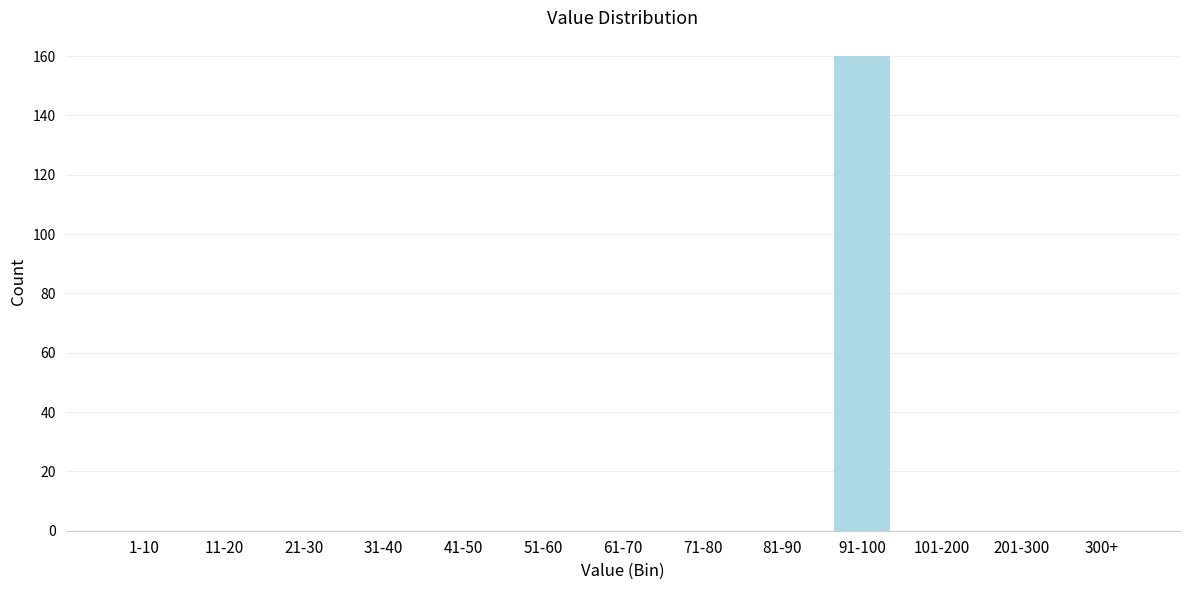

Reading left to right, list all the values displayed in this chart.

1-10=0	11-20=0	21-30=0	31-40=0	41-50=0	51-60=0	61-70=0	71-80=0	81-90=0	91-100=160	101-200=0	201-300=0	300+=0